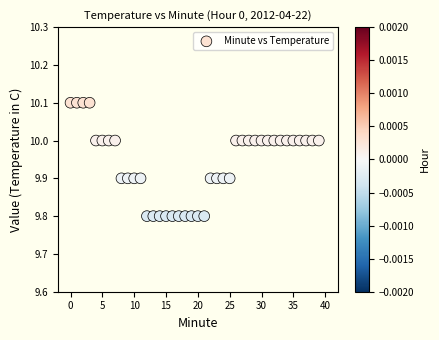

What is the range of Y values (max minus min)?

0.3